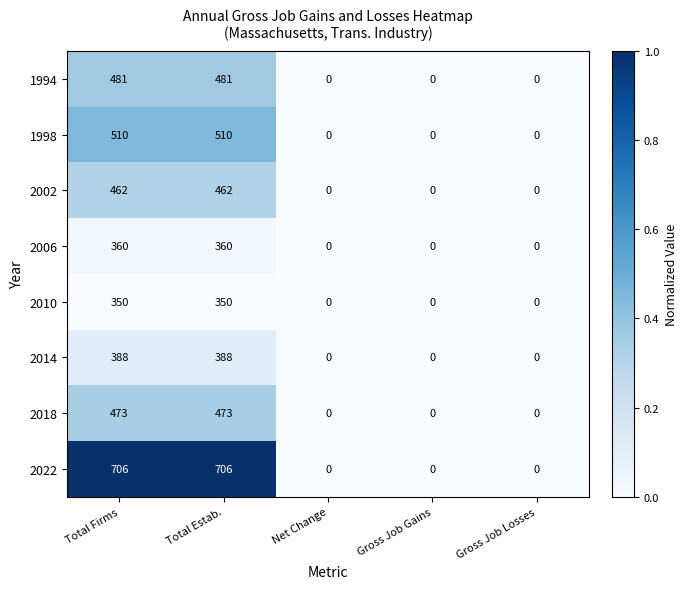

List the series in order of their peak value, highest first.

2022, 1998, 1994, 2018, 2002, 2014, 2006, 2010